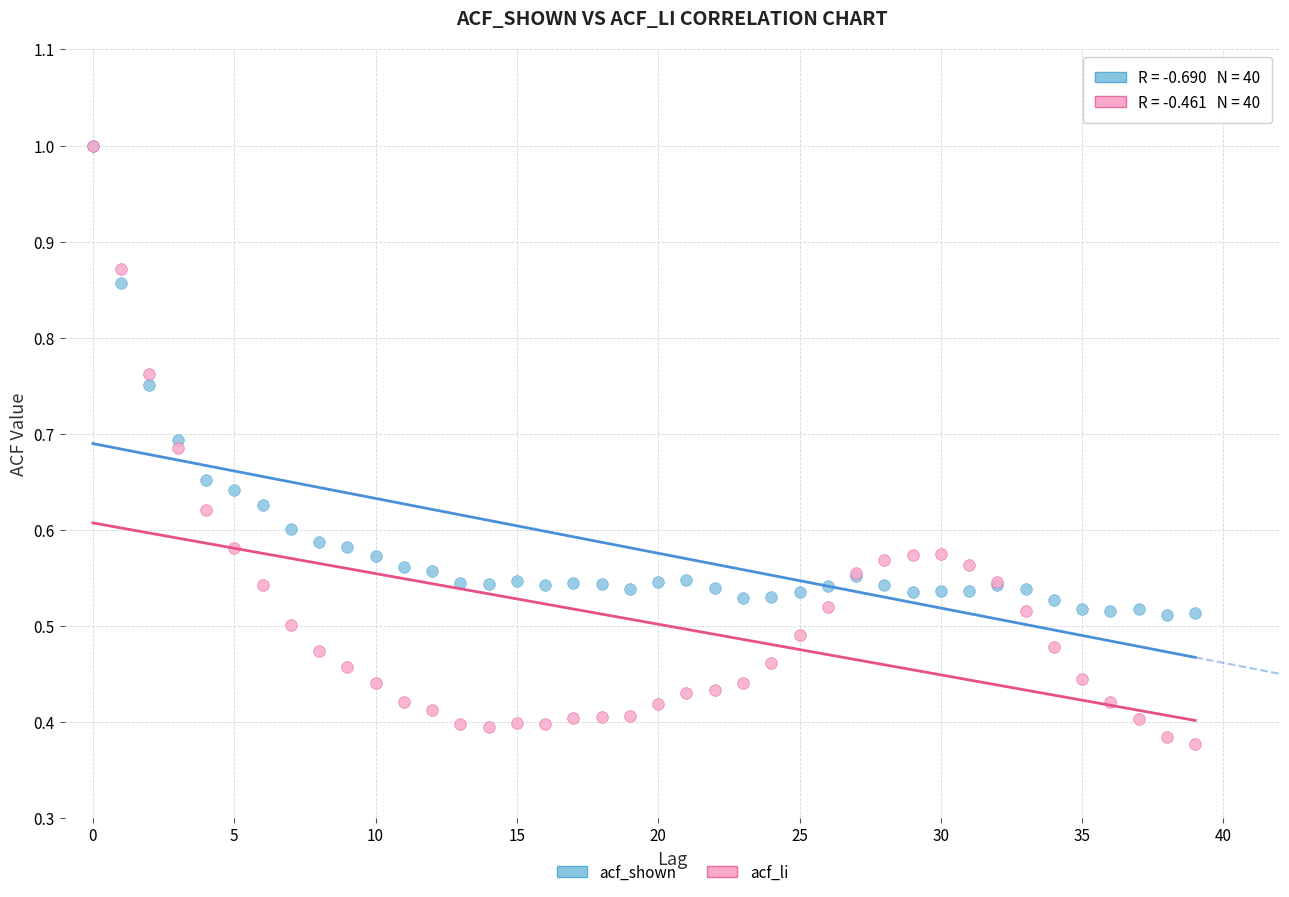

Which series reaches the minimum Y coordinate?

acf_li